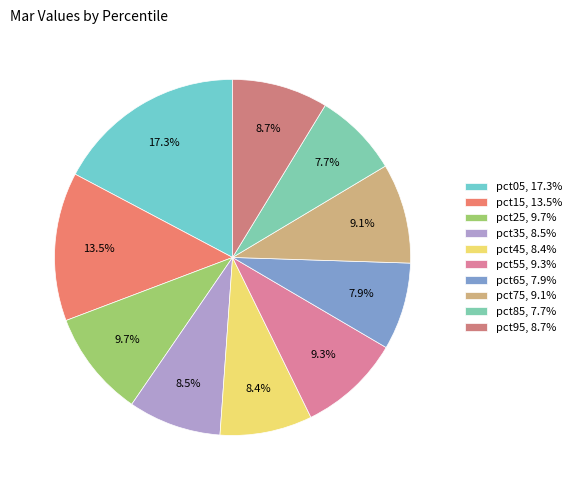

To the nearest percent, what portion does pct65 represent?

8%